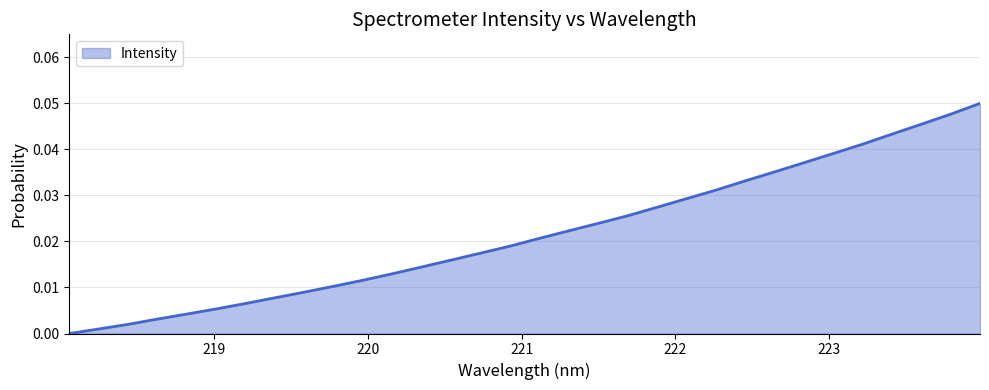

Does the chart display data point markers on the line(s)?

No